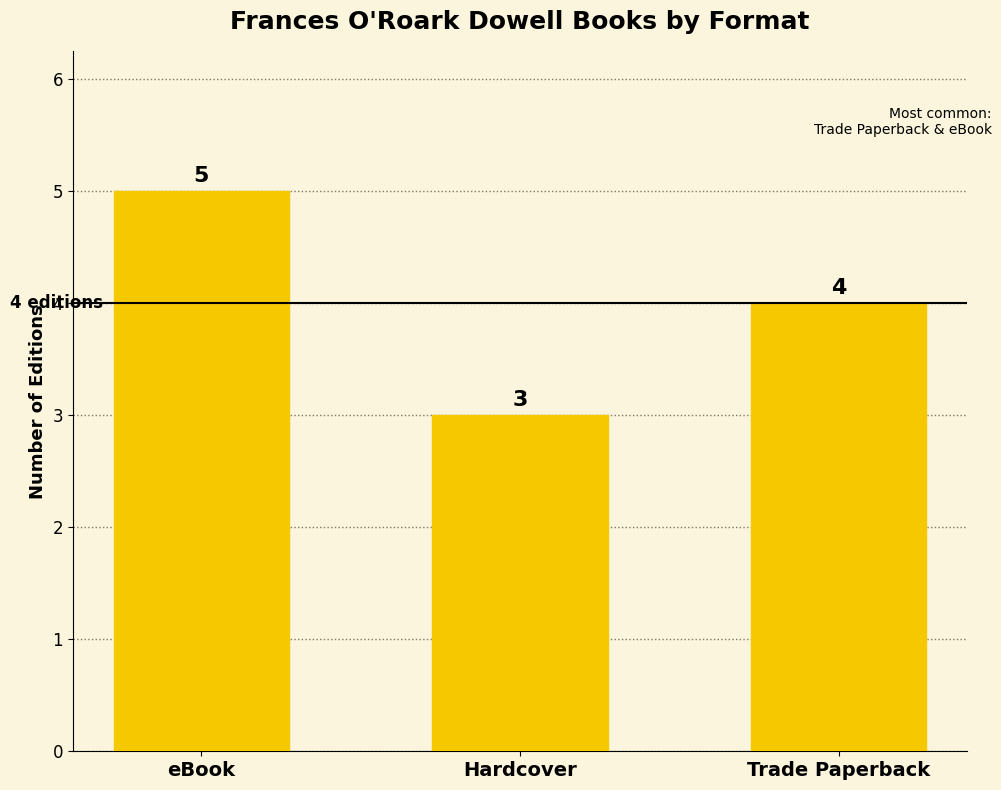

How many values are below 4?

1